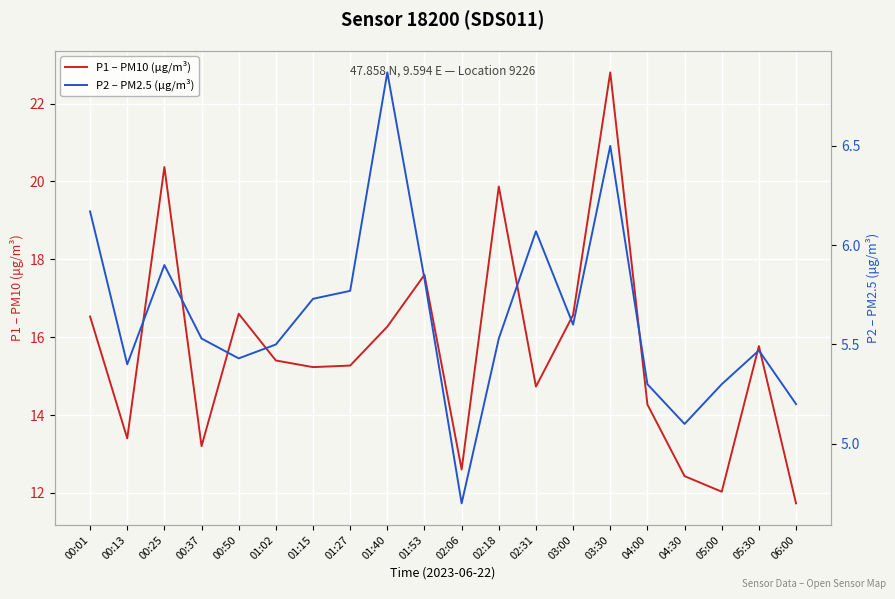

True or false: P2 – PM2.5 (µg/m³) and P1 – PM10 (µg/m³) cross at least once.

False